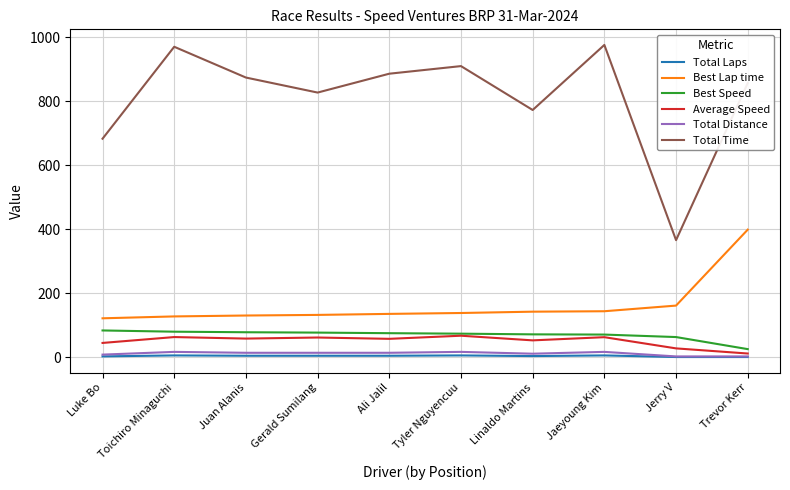

The value of Total Time at Trevor Kerr is 857.2. True or false?

True